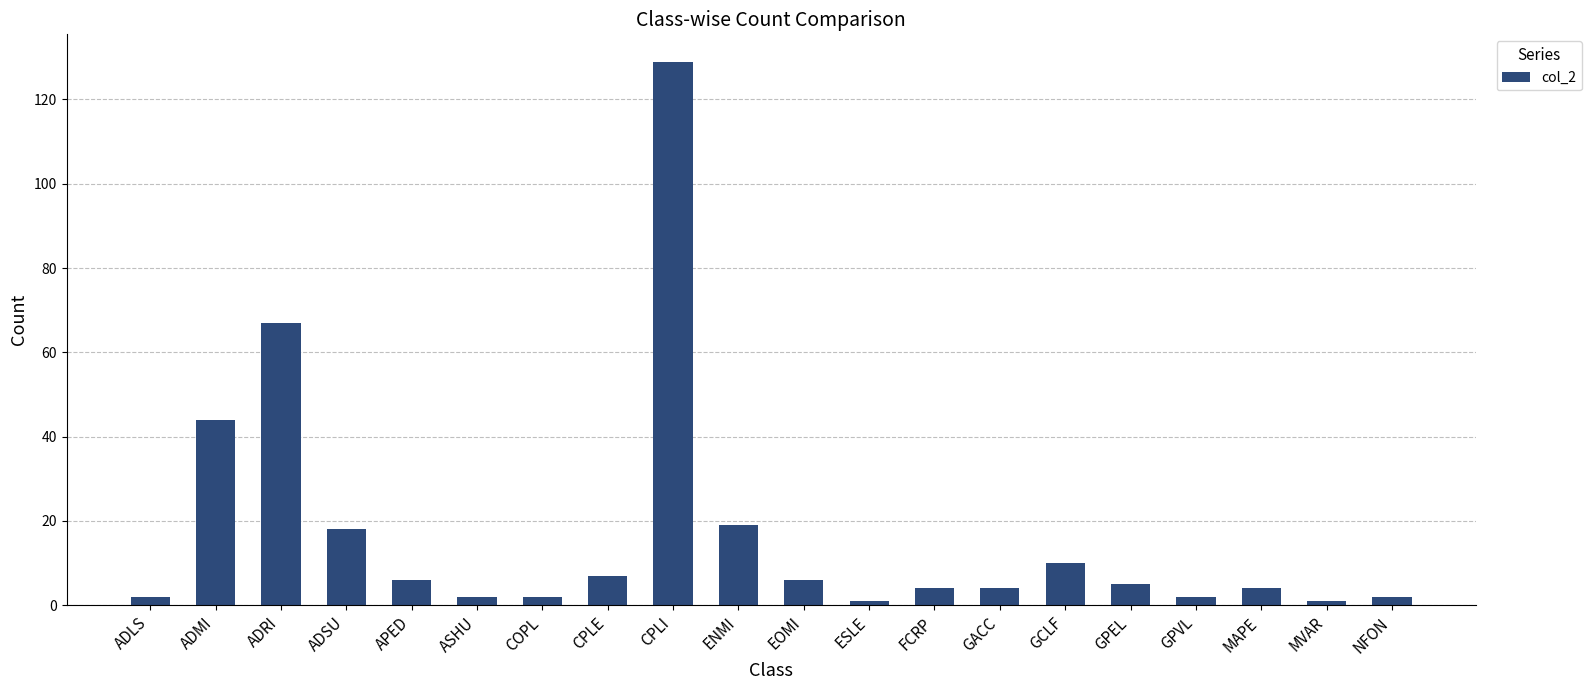

What is the difference between the values at FCRP and ADRI?

63